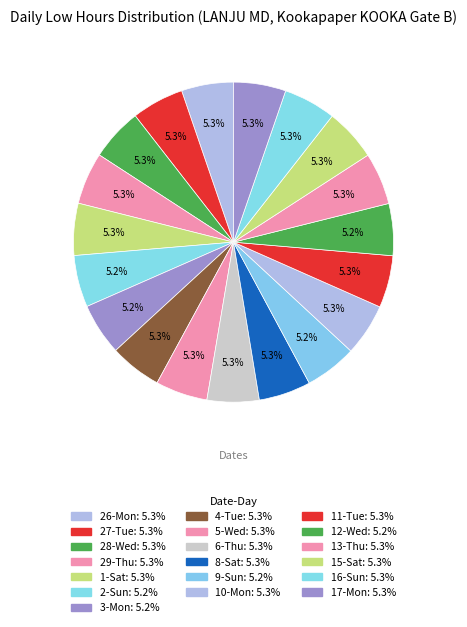

Does 15-Sat represent more than half of the total?

No